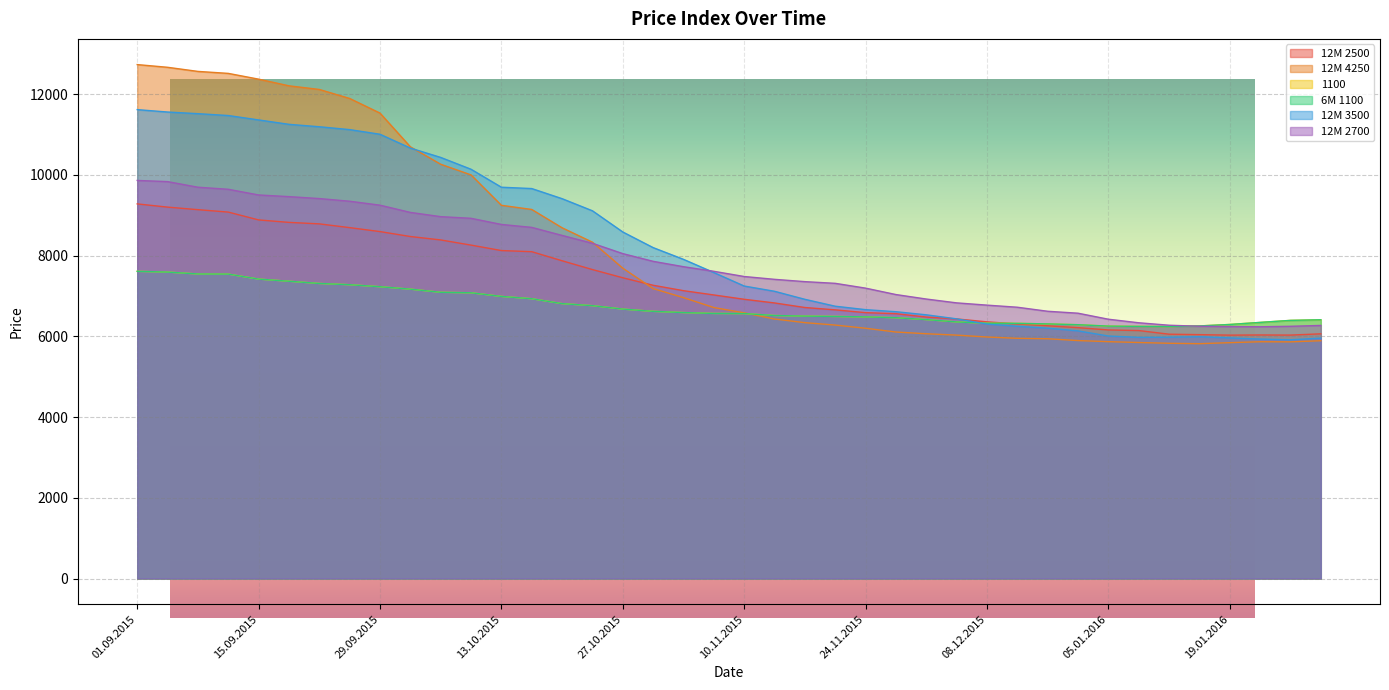

What value does the 12M 2500 series have at 14.01.2016, to the nearest 50?

6050